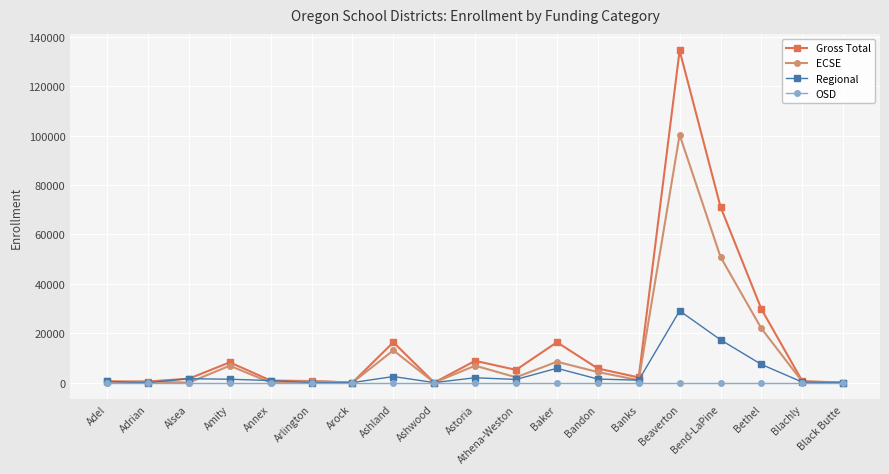

Is the value of OSD at Black Butte greater than the value of Gross Total at Beaverton?

No